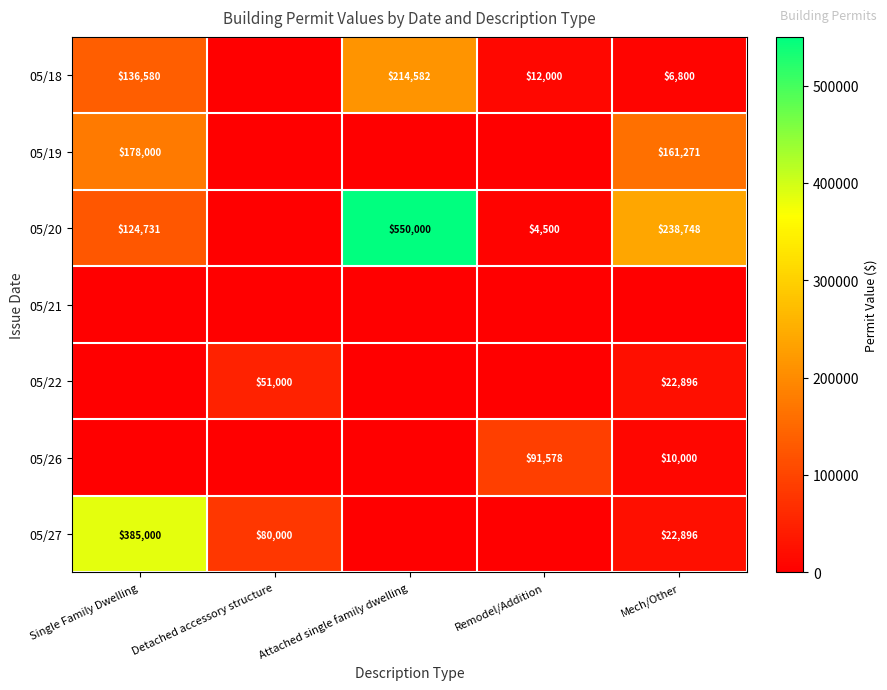

True or false: 05/18 has a value of 290671 at Attached single family dwelling.

False